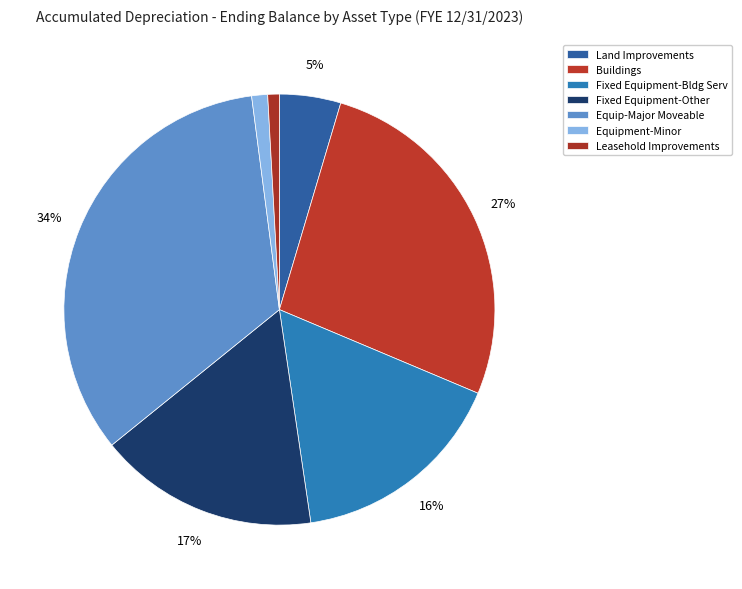

Is it true that Fixed Equipment-Other is 17% of the pie?

True